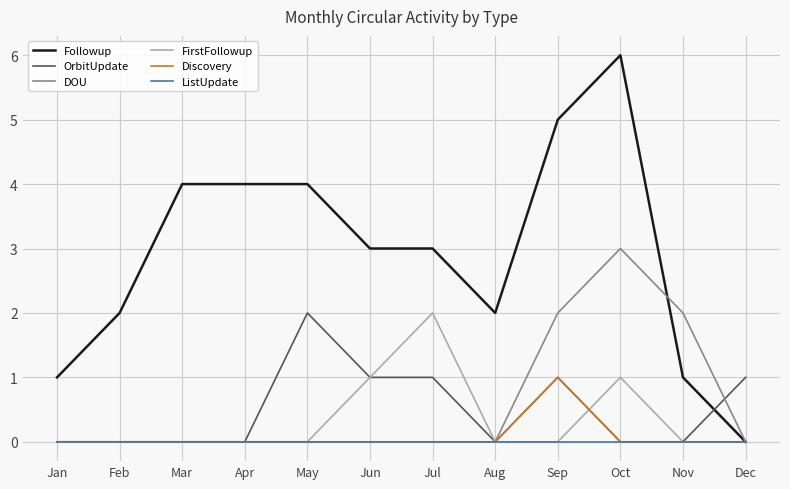

Read the DOU value at Oct.

3